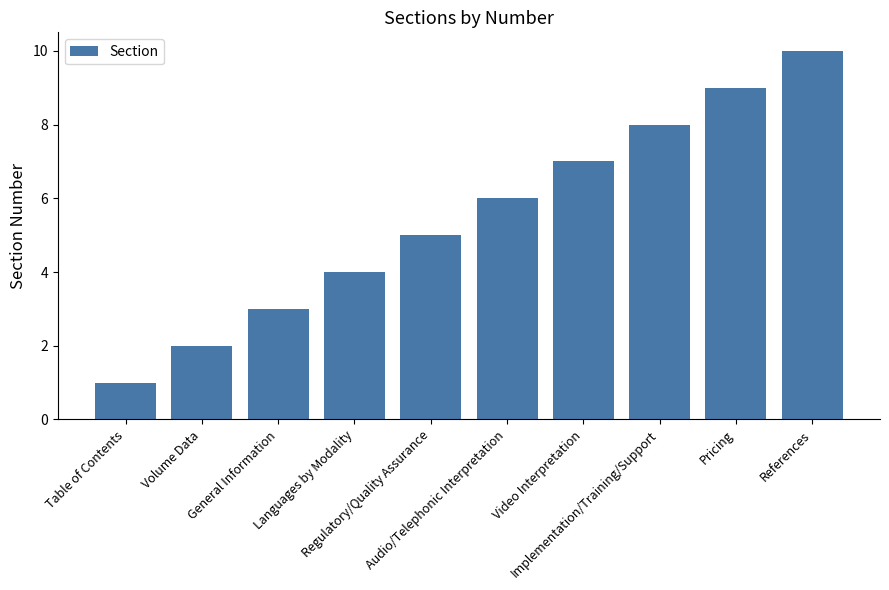

What is the value of the 6th bar from the left?

6